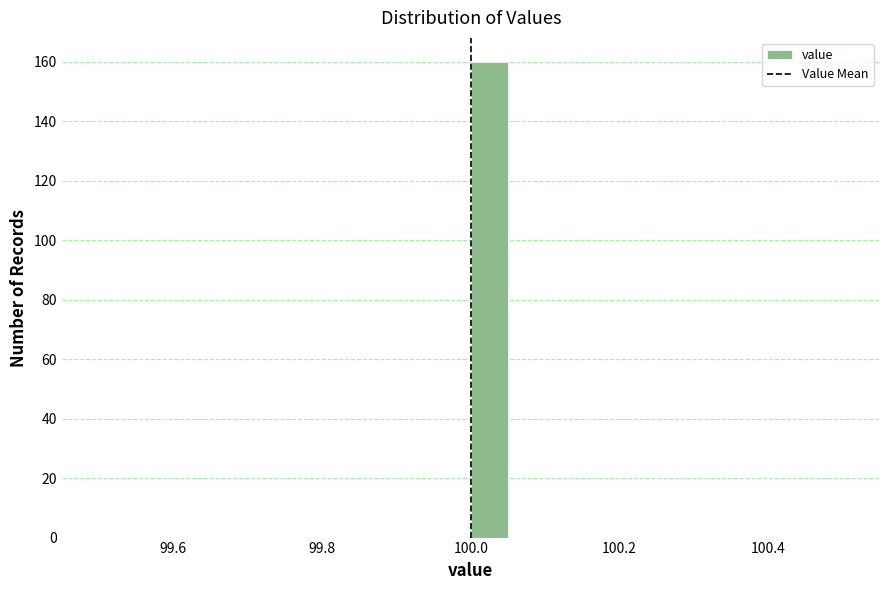

Around what value on the x-axis is the tallest bar? Give the approximate position of its centre, as read against the axis.

100.02